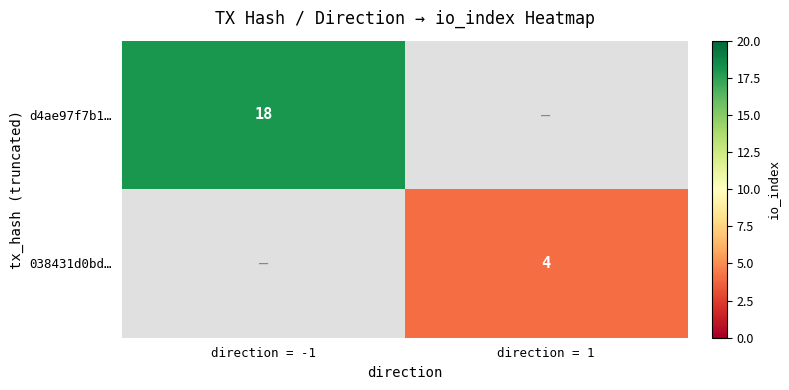

At how many categories does at least one series exceed 10?

1